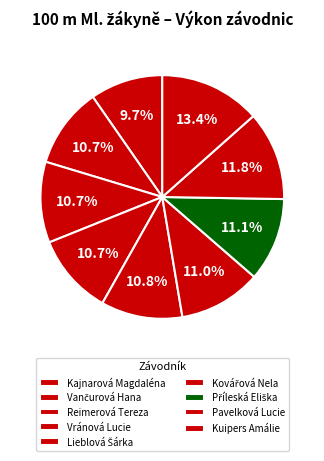

What portion of the pie excludes Příleská Eliška?

88.9%